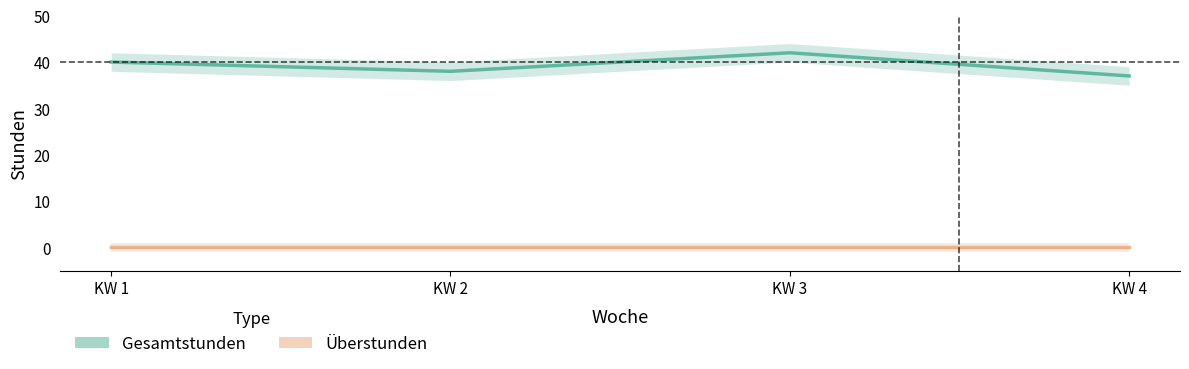

List the labels in order of Gesamtstunden value, smallest first.

KW 4, KW 2, KW 1, KW 3